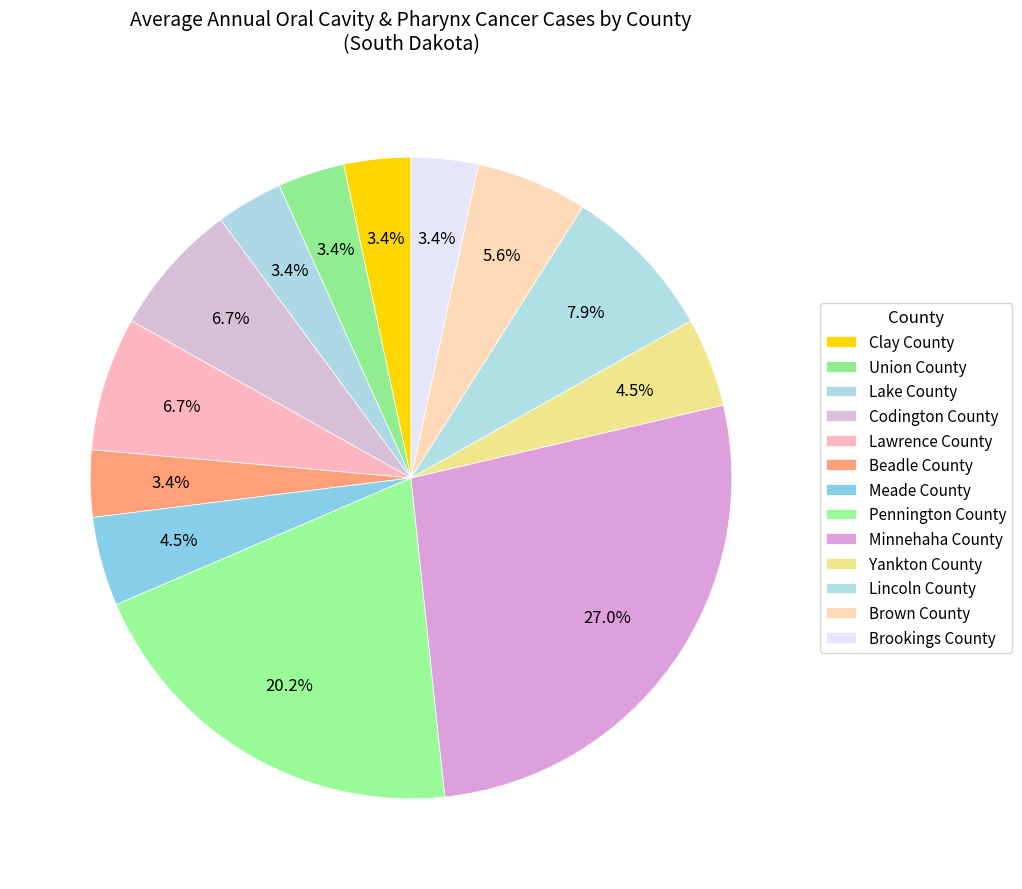

The Codington County slice represents 7% of the pie. True or false?

True